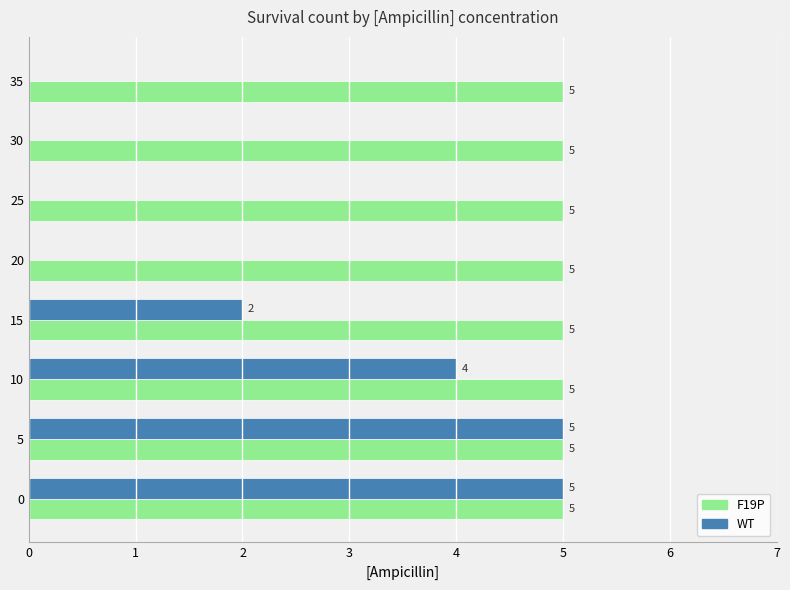

Where is WT nearest to the value 2?

15